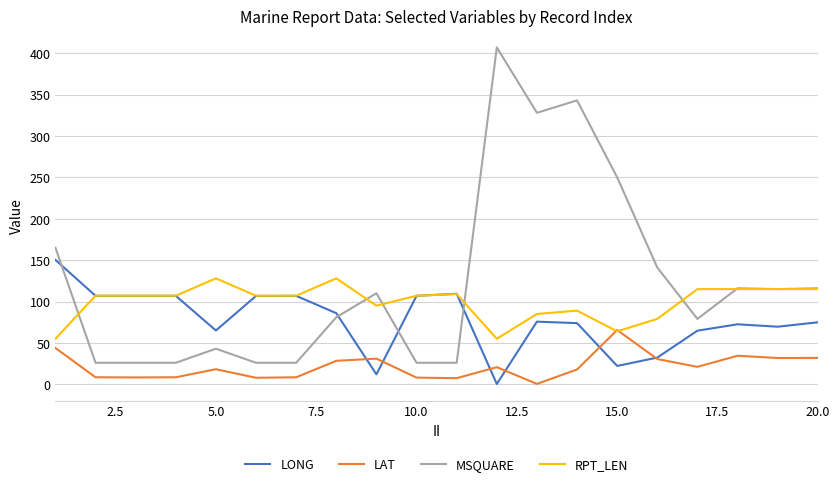

What is the maximum value shown in the chart?

407.0